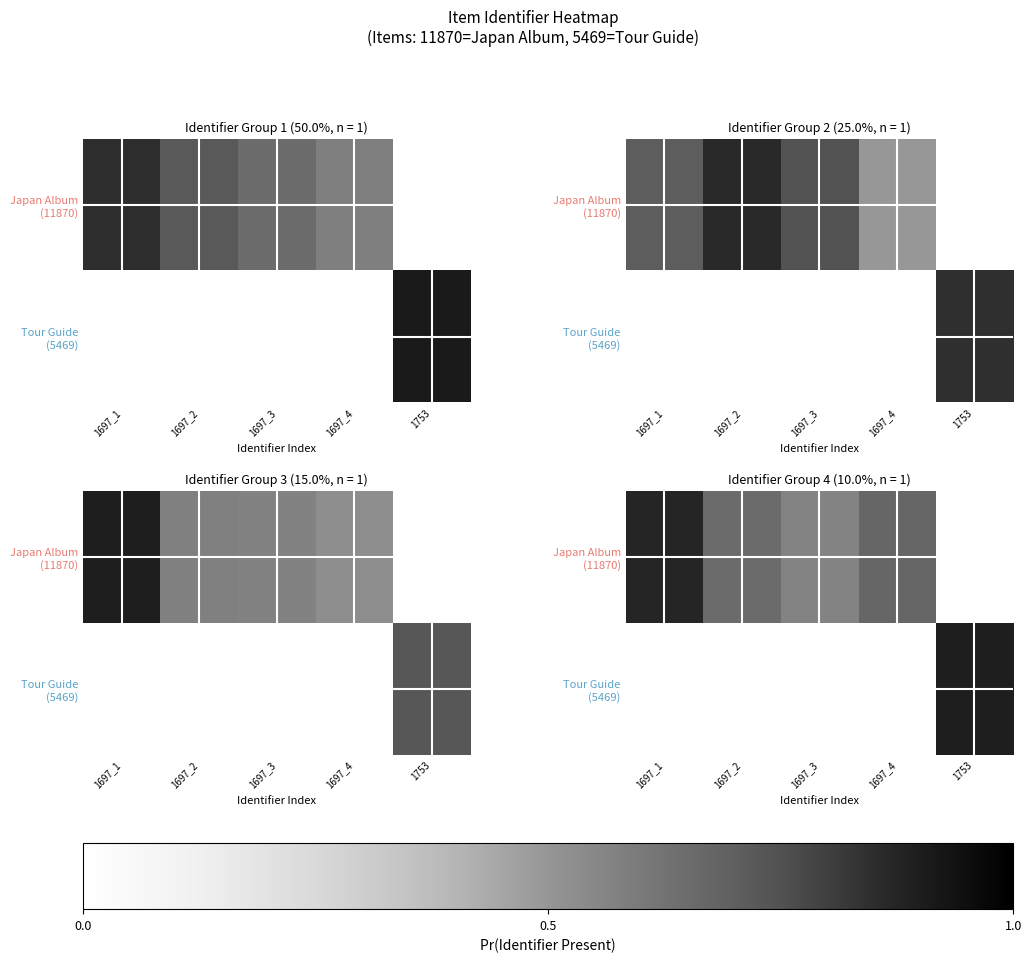

What is the total value across all series at 1697_1?

0.9